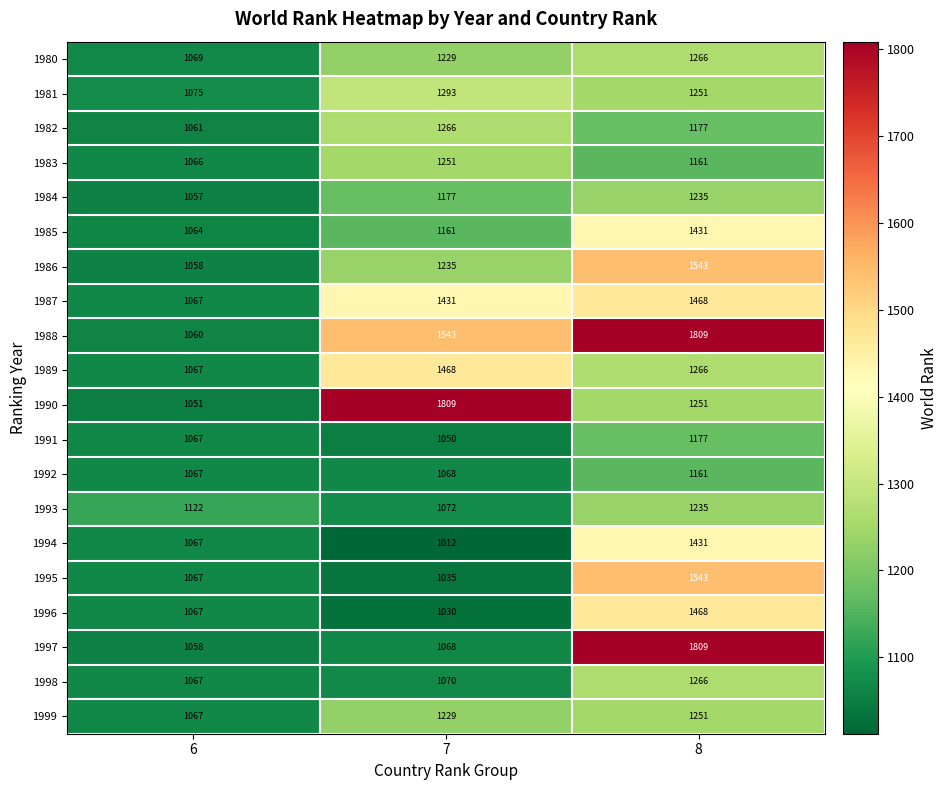

List the labels in order of 1990 value, largest first.

7, 8, 6